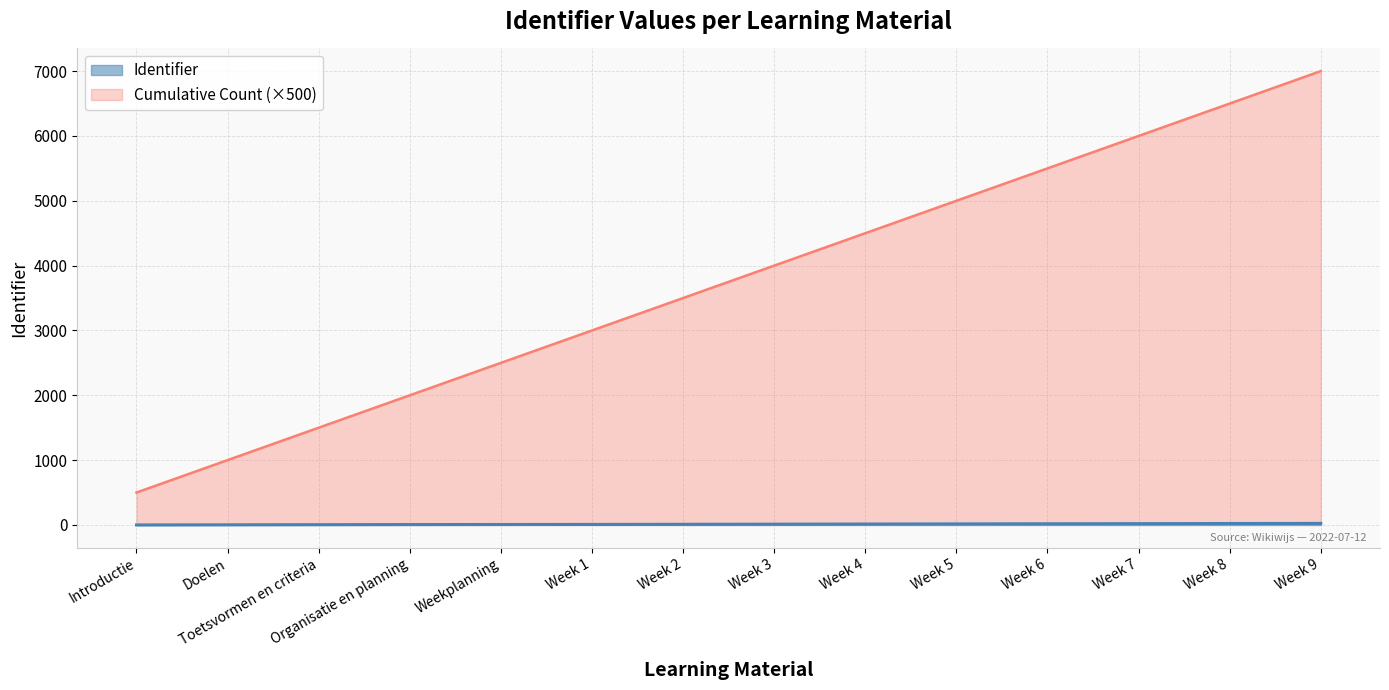

Approximately how many times larger is the value at Week 9 compared to Week 5?

1.5